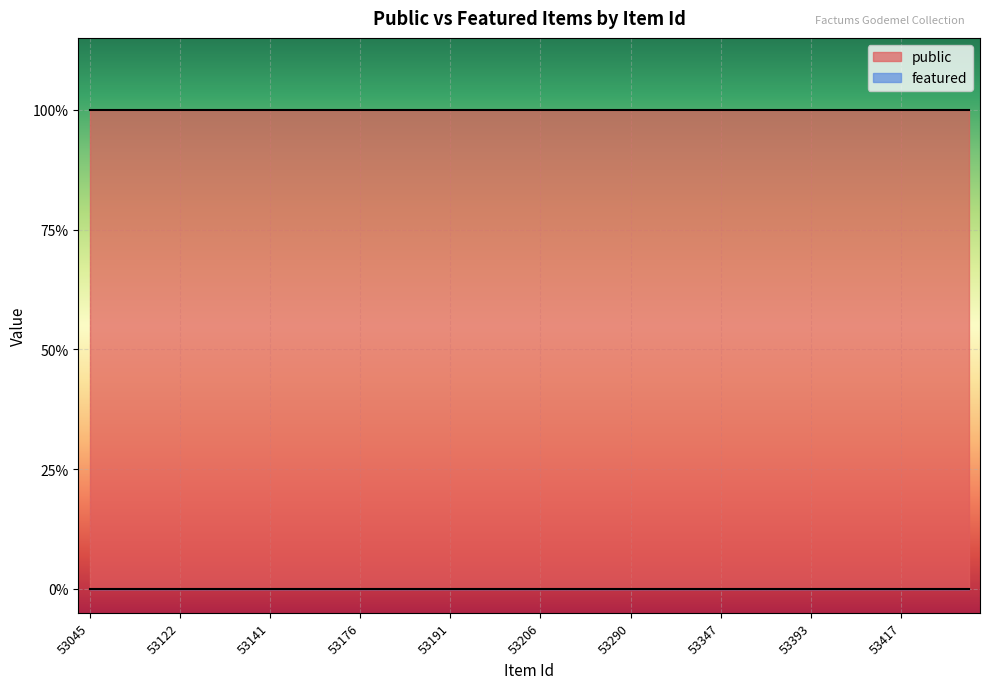

Rank the series at 53173 from highest to lowest value.

public, featured